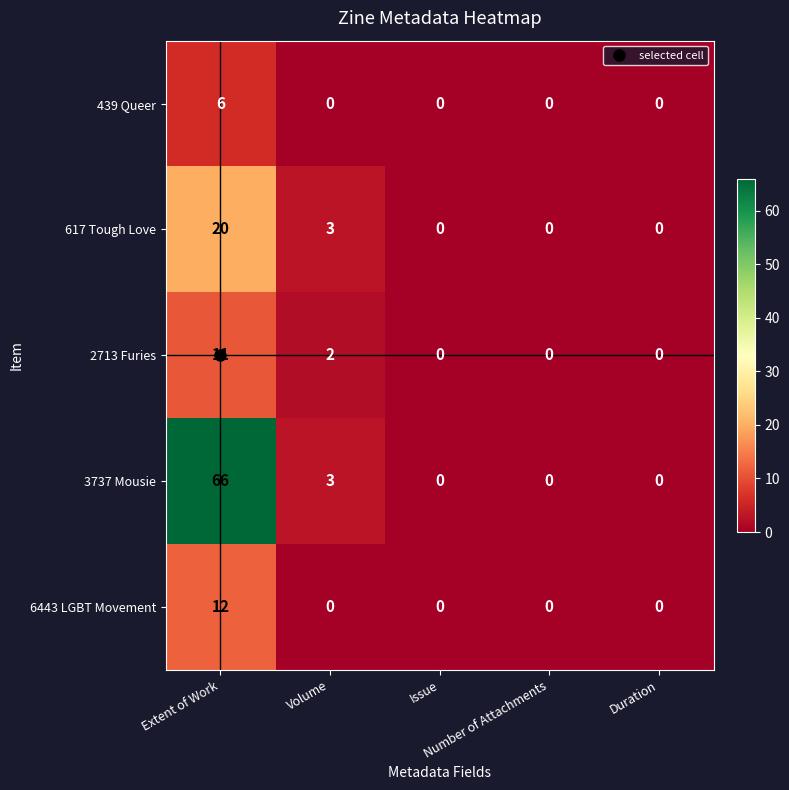

At which category is the sum across all series the highest?

Extent of Work